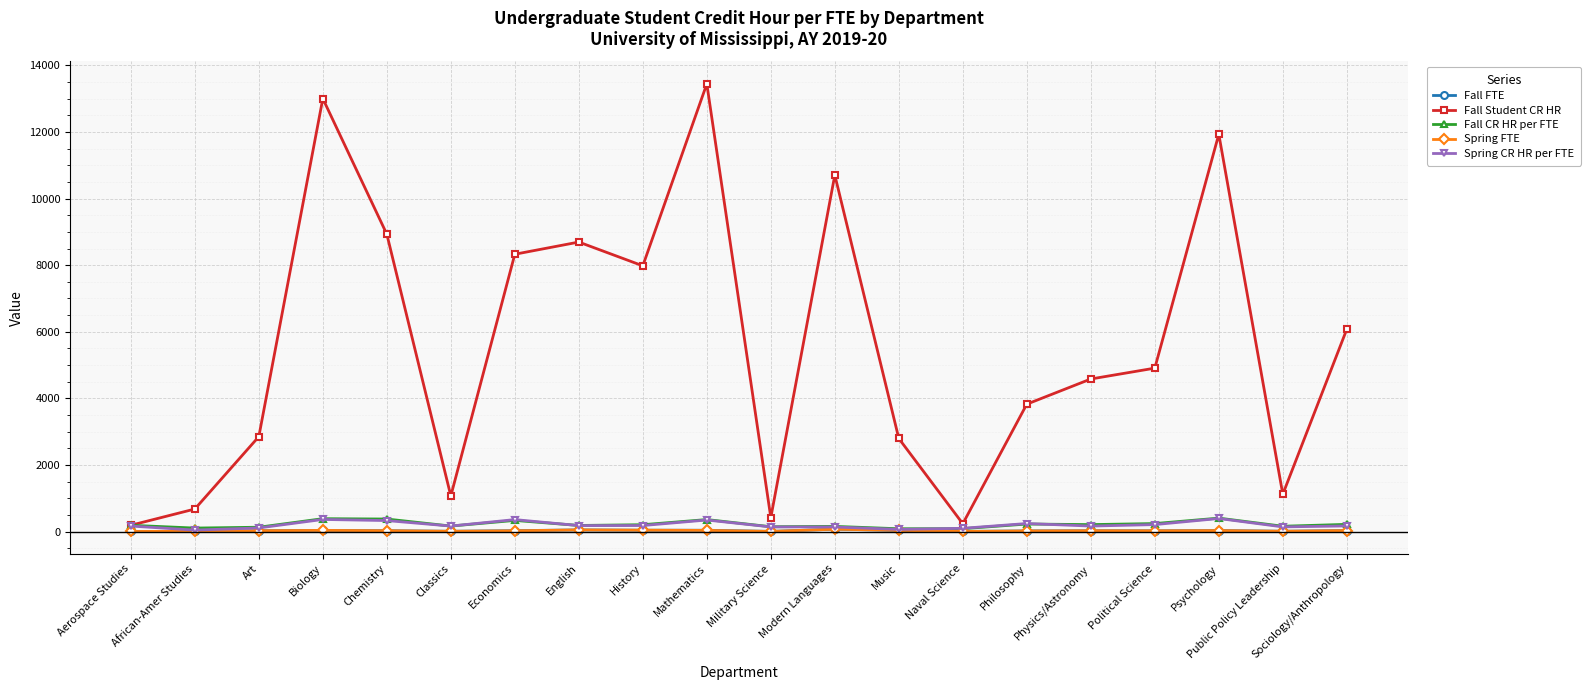

What is the average value of the Fall CR HR per FTE series?

216.3